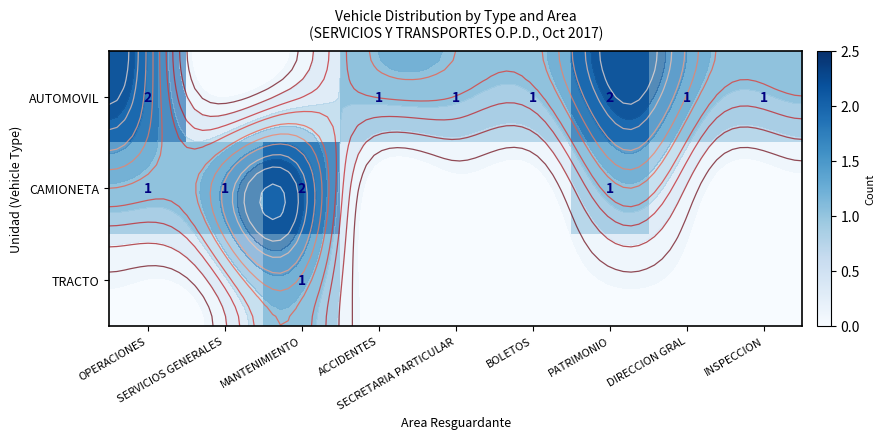

What is the difference between the maximum and minimum values in the AUTOMOVIL series?

2